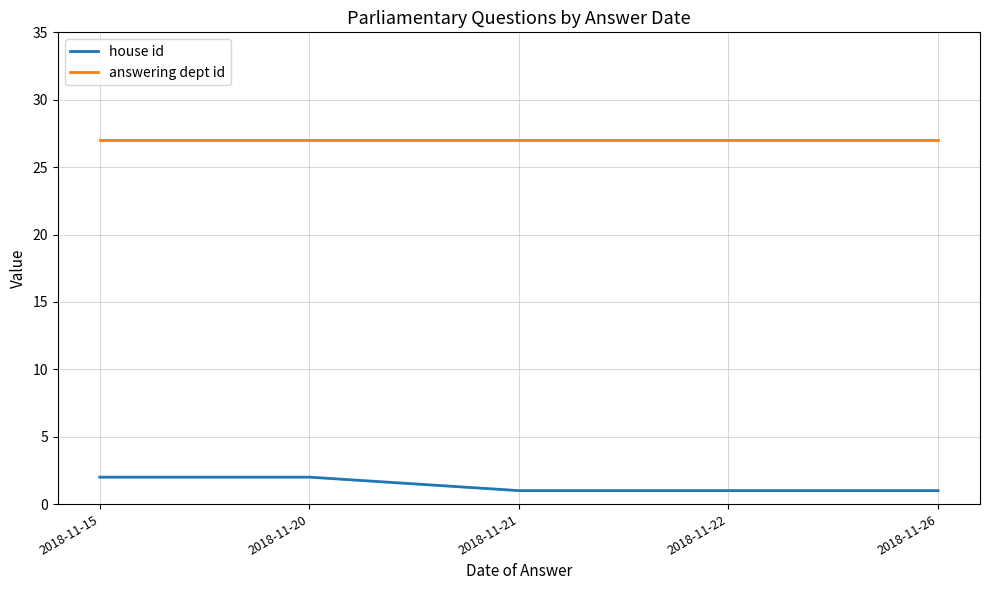

True or false: answering dept id has a value of 17 at 2018-11-15.

False